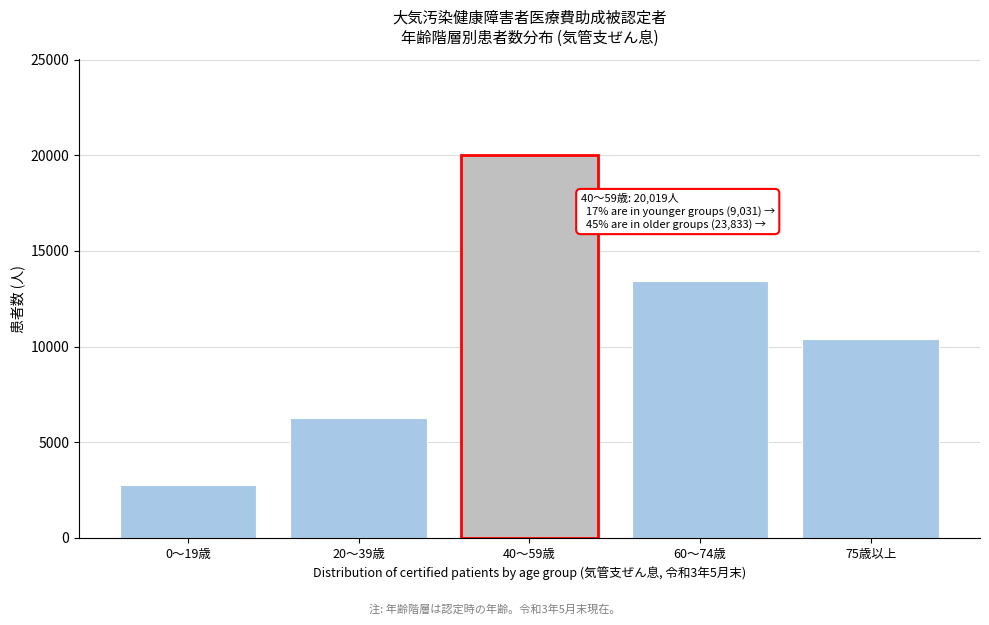

Reading left to right, what are all the values shown in this chart?

2764	6267	20019	13435	10398